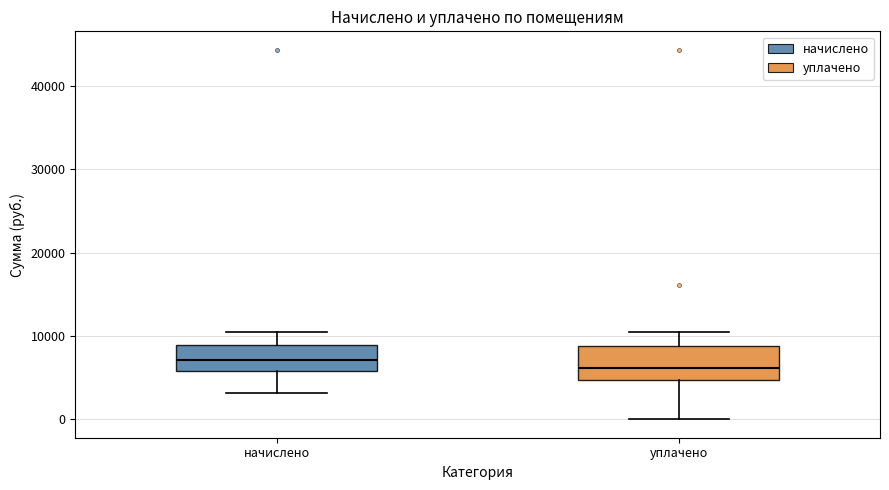

Where does the upper whisker of the box for уплачено end on the y-axis? The values are not printed on the chart, so give them approximately, as read against the axis.

10000